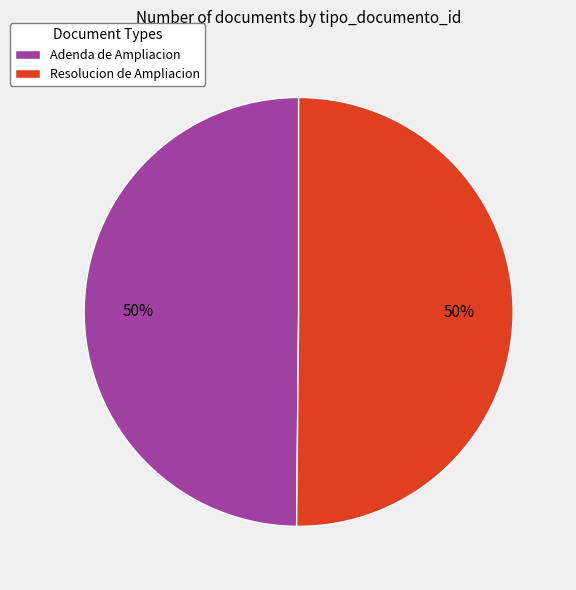

To the nearest percent, what percentage of the pie is Resolucion de Ampliacion?

50%